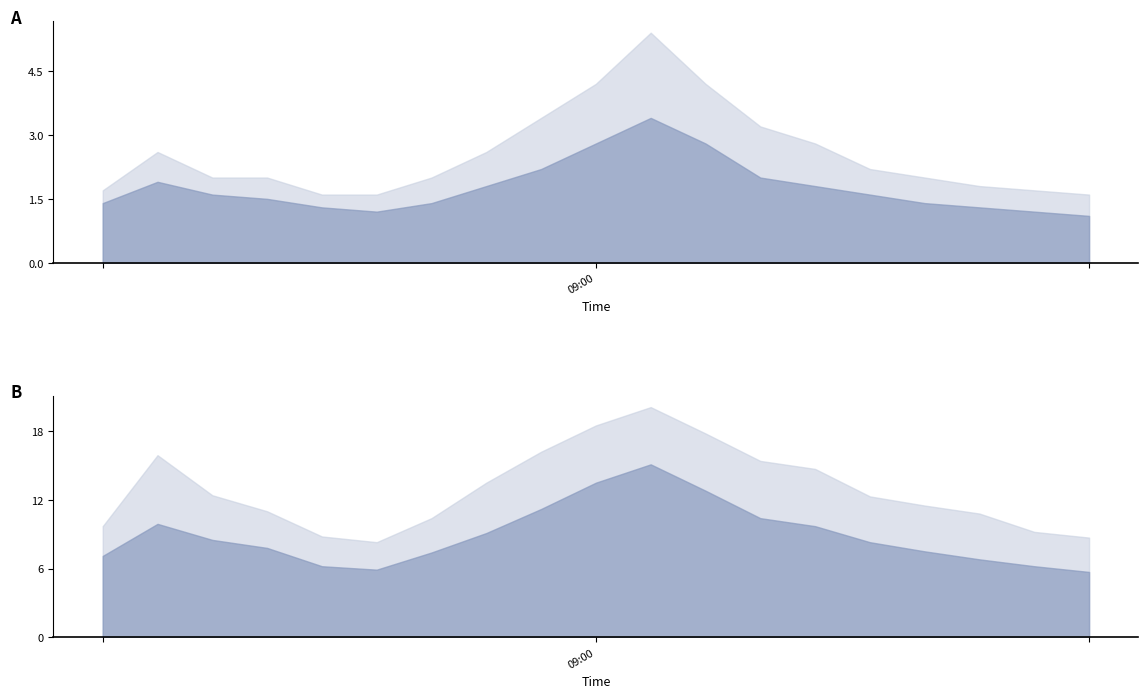

Where is P1 nearest to the value 10?

01:00